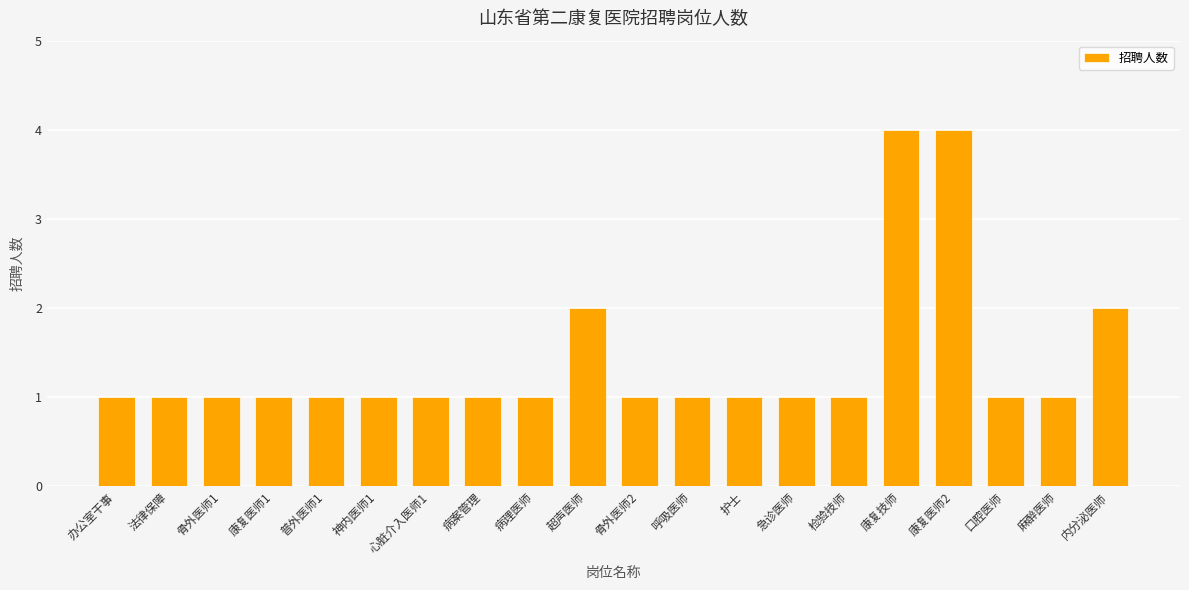

Reading left to right, transcribe all the data shown in this chart.

1	1	1	1	1	1	1	1	1	2	1	1	1	1	1	4	4	1	1	2